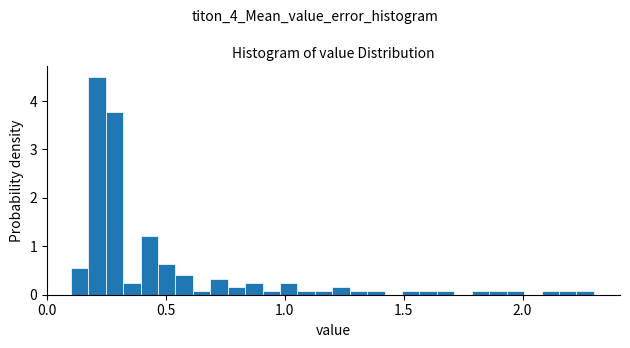

Around what value on the x-axis is the tallest bar? Give the approximate position of its centre, as read against the axis.

0.20